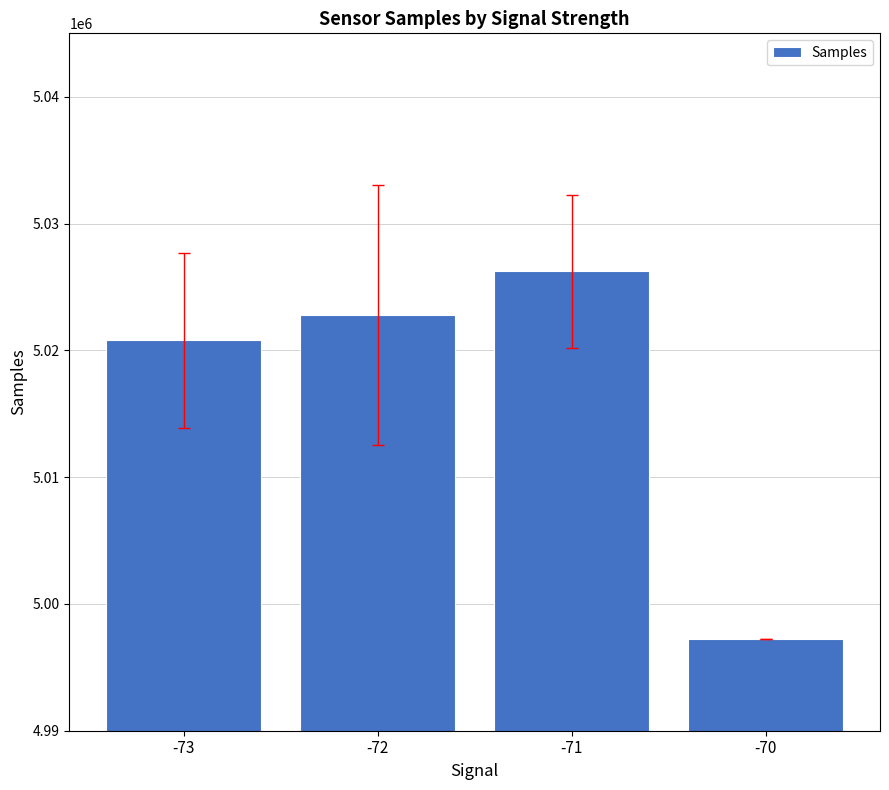

How many distinct data groups are displayed?

1